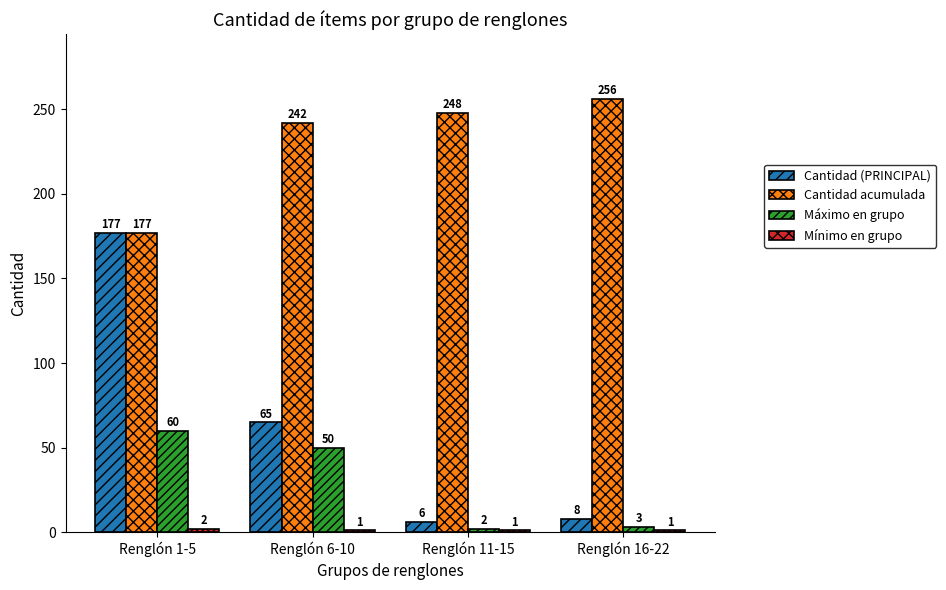

Is the value of Cantidad (PRINCIPAL) at Renglón 11-15 greater than the value of Cantidad acumulada at Renglón 1-5?

No